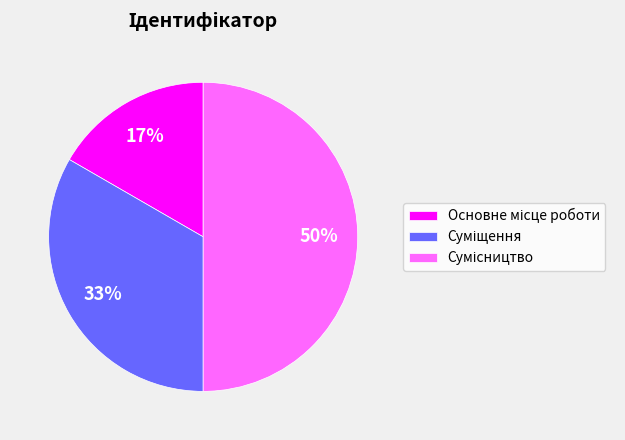

To the nearest percent, what is the average slice percentage?

33%